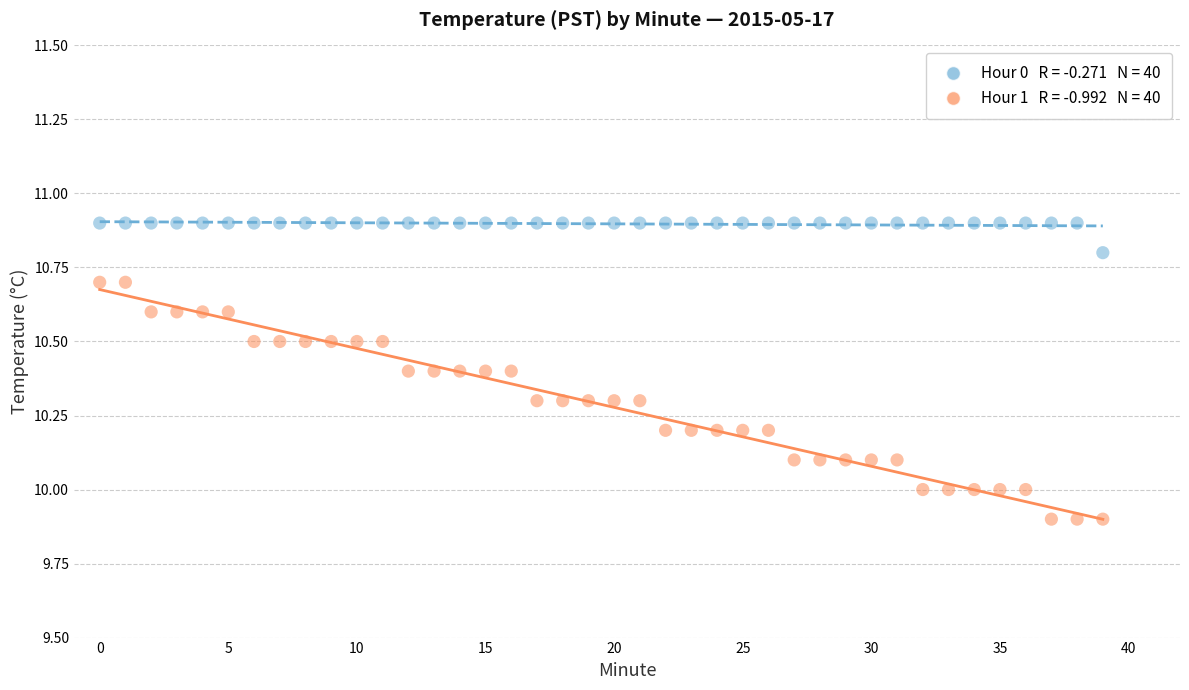

Across all data points, what is the range of Y values (max minus min)?

1.0